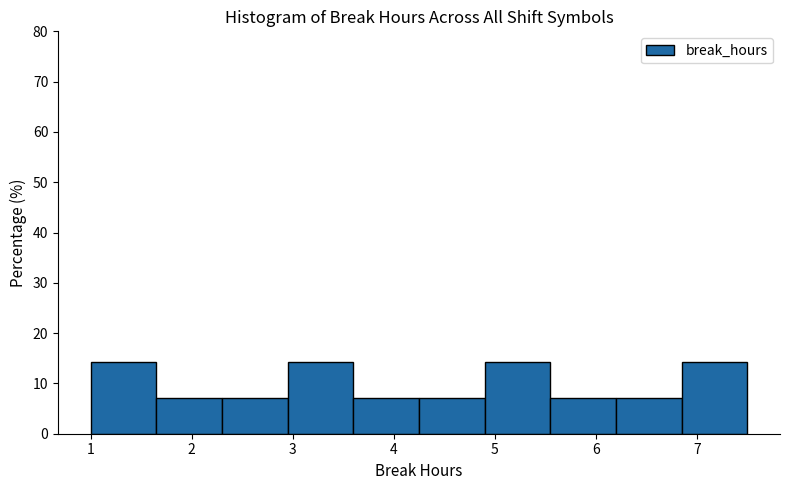

How tall is the bar that spans 2.30 to 2.95 on the x-axis? Neither the bar edges nor the heights are printed on the chart, so give them approximately, as read against the axes.

7